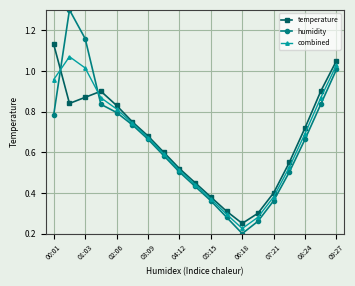

Which series has the largest range (max minus min)?

humidity